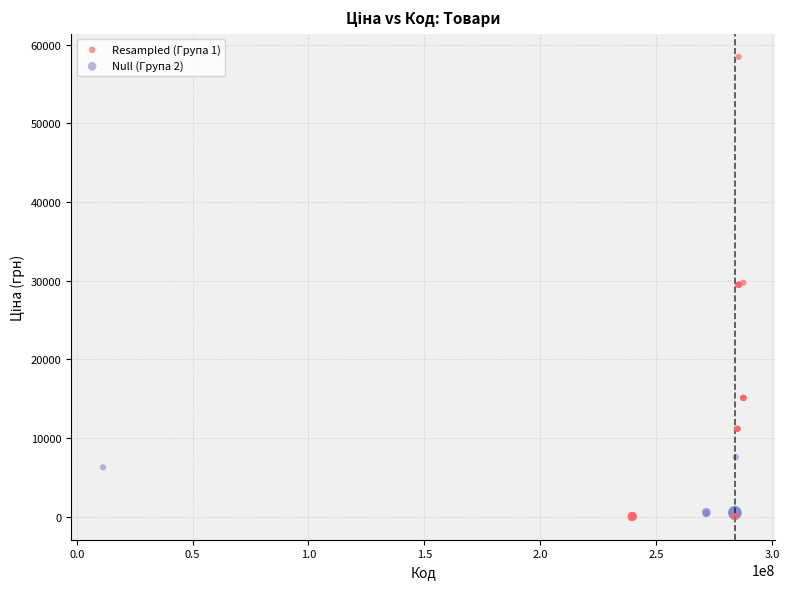

What are all the series names shown in the legend?

Resampled (Група 1), Null (Група 2)